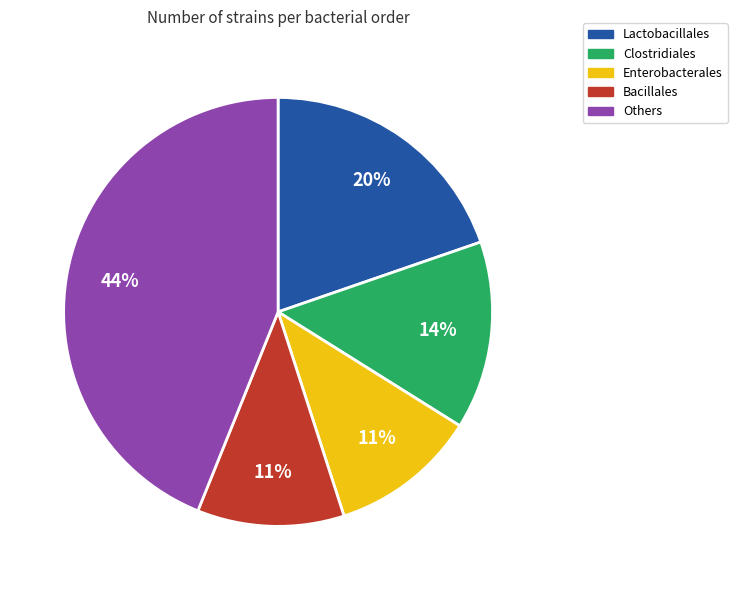

To the nearest percent, what is the average slice percentage?

20%